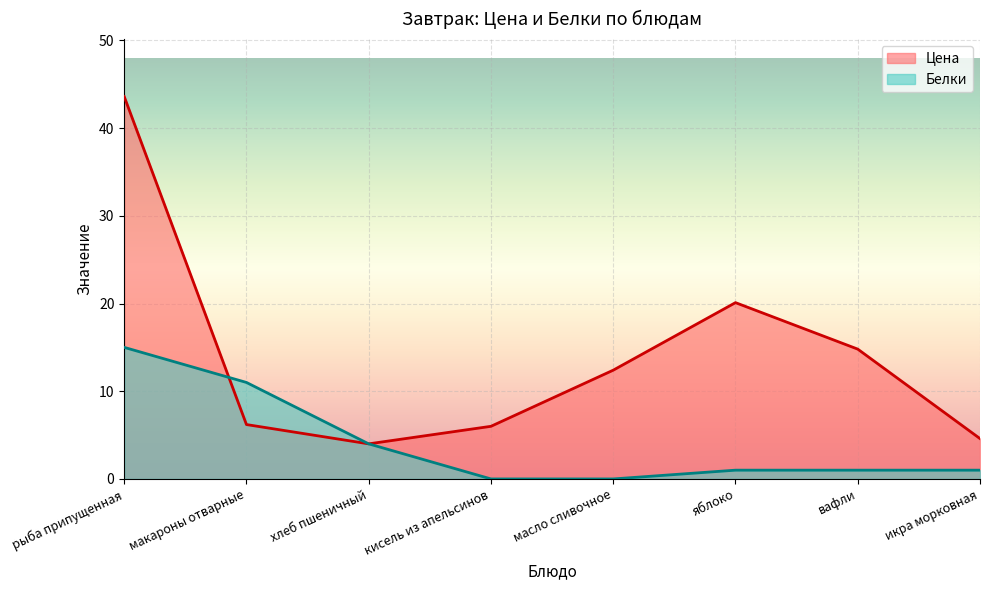

How many distinct data groups are displayed?

2